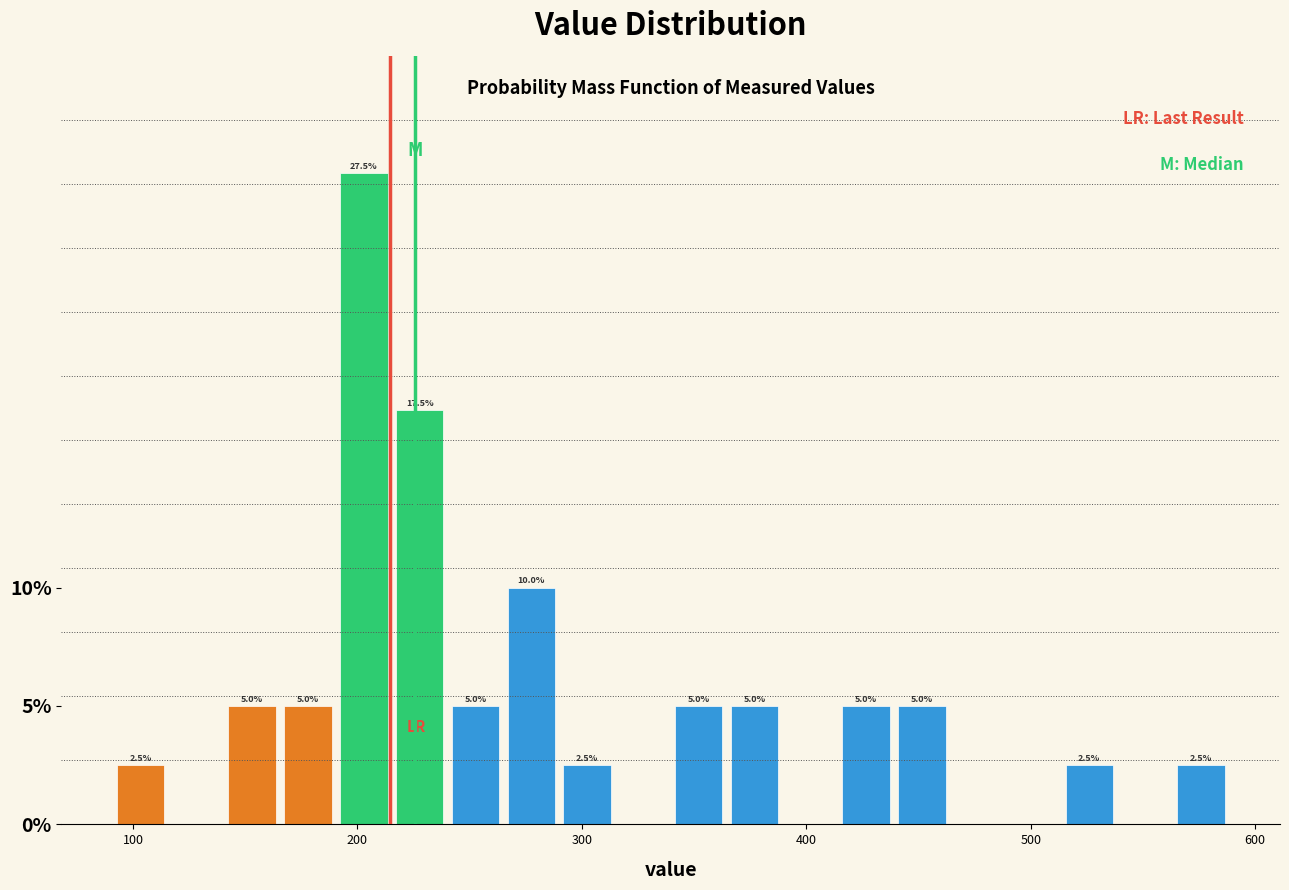

Read against the x-axis, roughly where is the centre of the tallest bar?

200